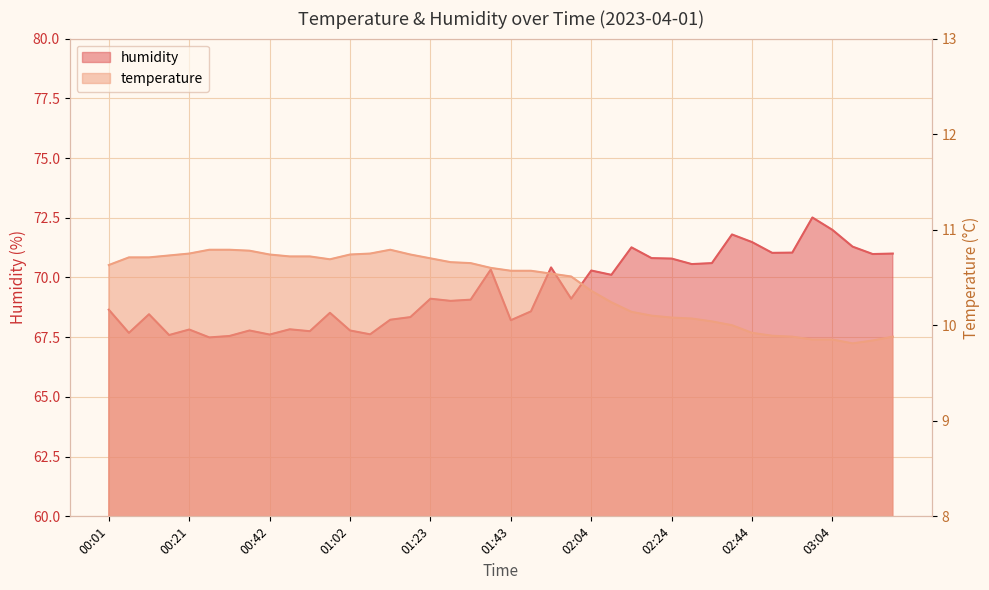

What is the difference between the maximum and minimum values in the humidity series?

5.0